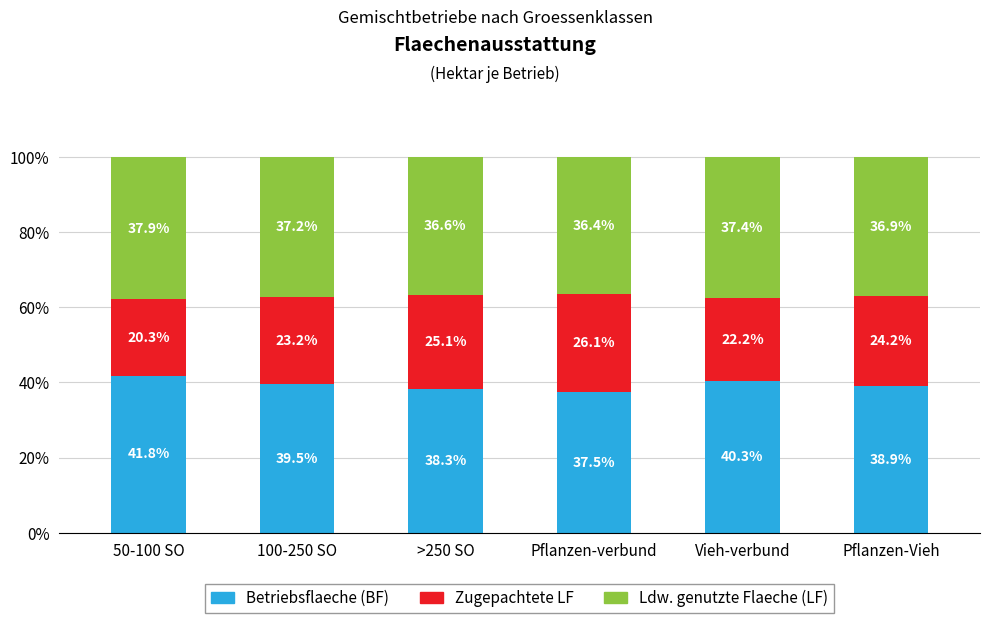

Does the chart contain stacked bars?

Yes